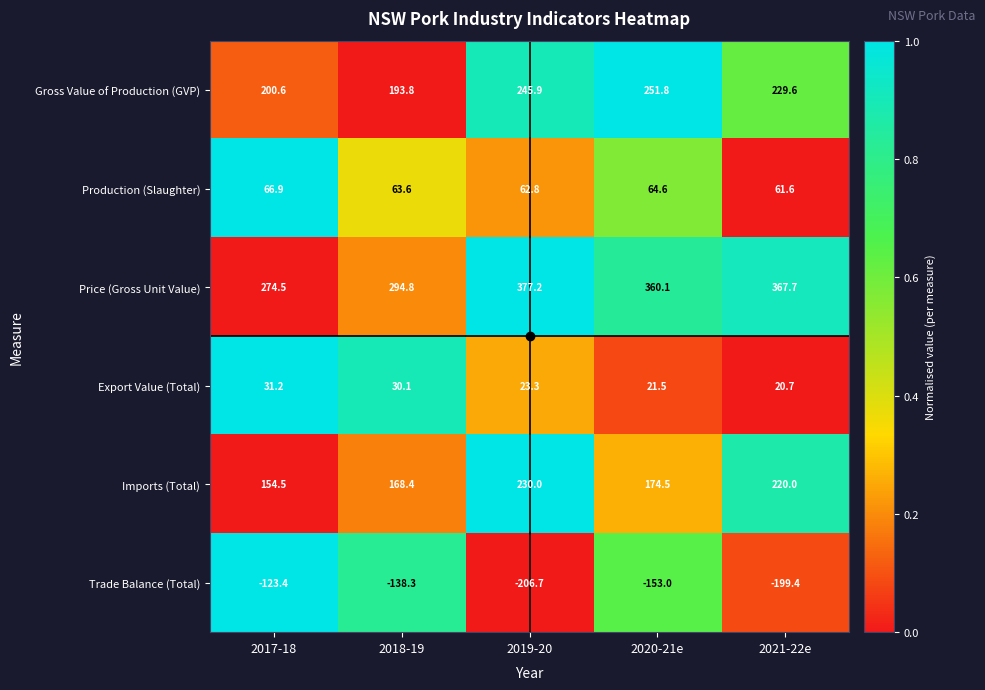

What is the sum of the Production (Slaughter) values at 2019-20 and 2017-18?

129.7